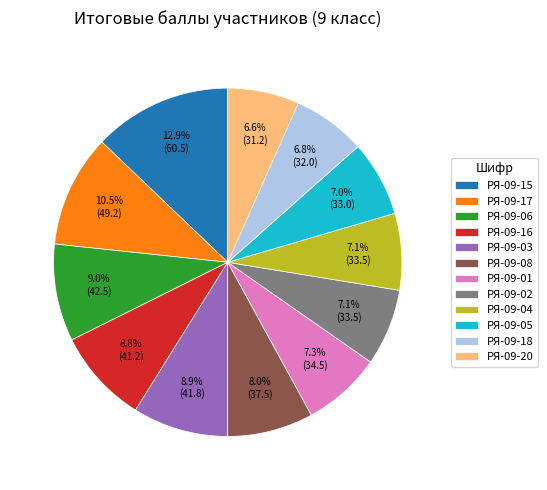

Is there a majority slice in this chart?

No